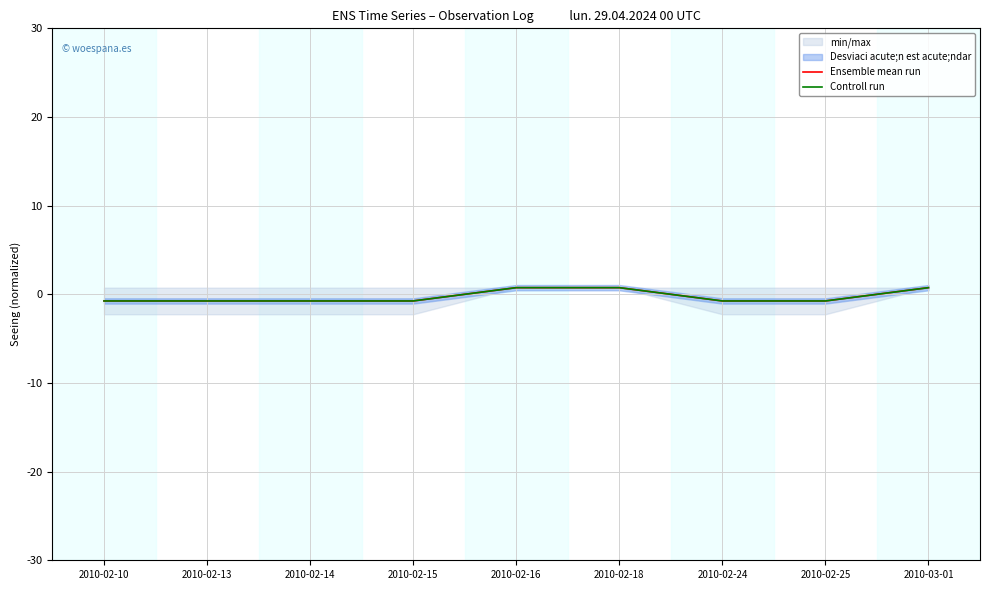

At which label does Controll run first exceed 0?

2010-02-16